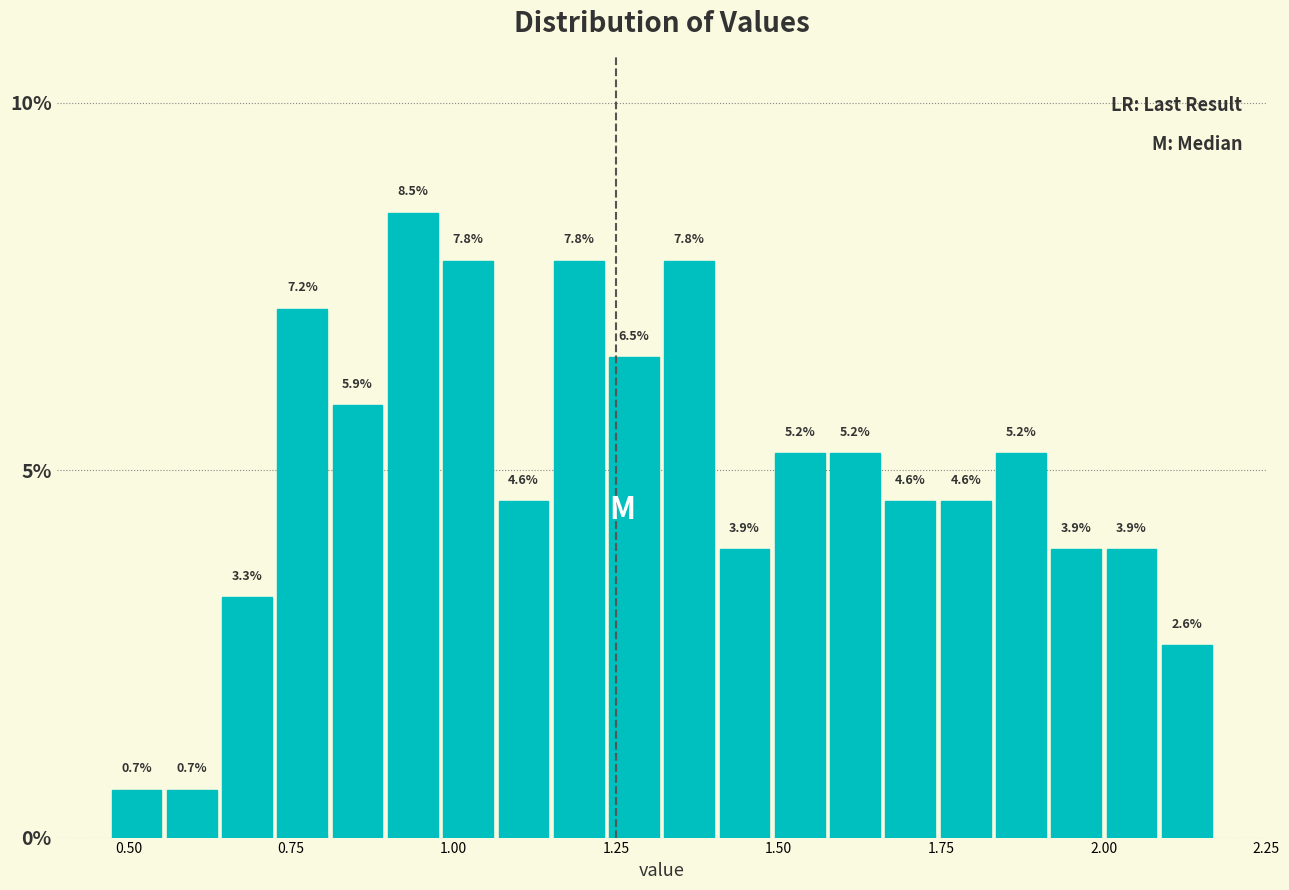

Around what value on the x-axis is the tallest bar? Give the approximate position of its centre, as read against the axis.

0.95